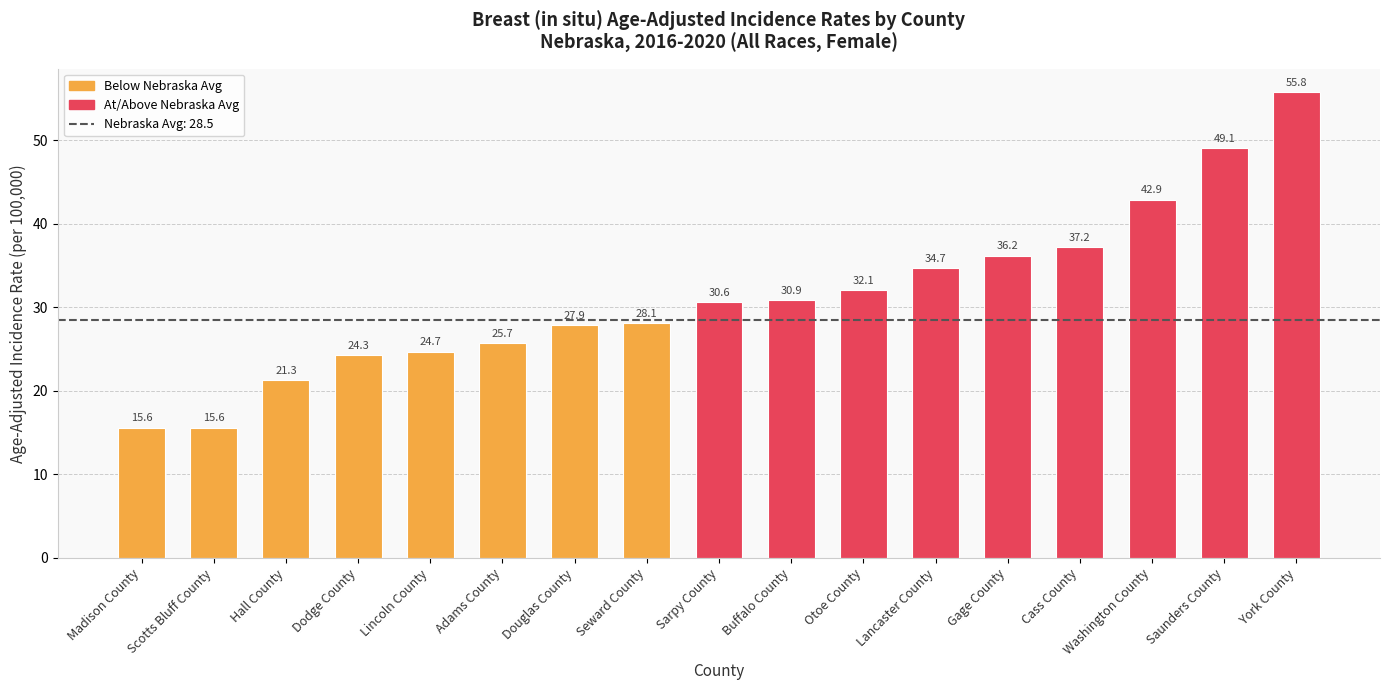

How many bars are there in total?

17